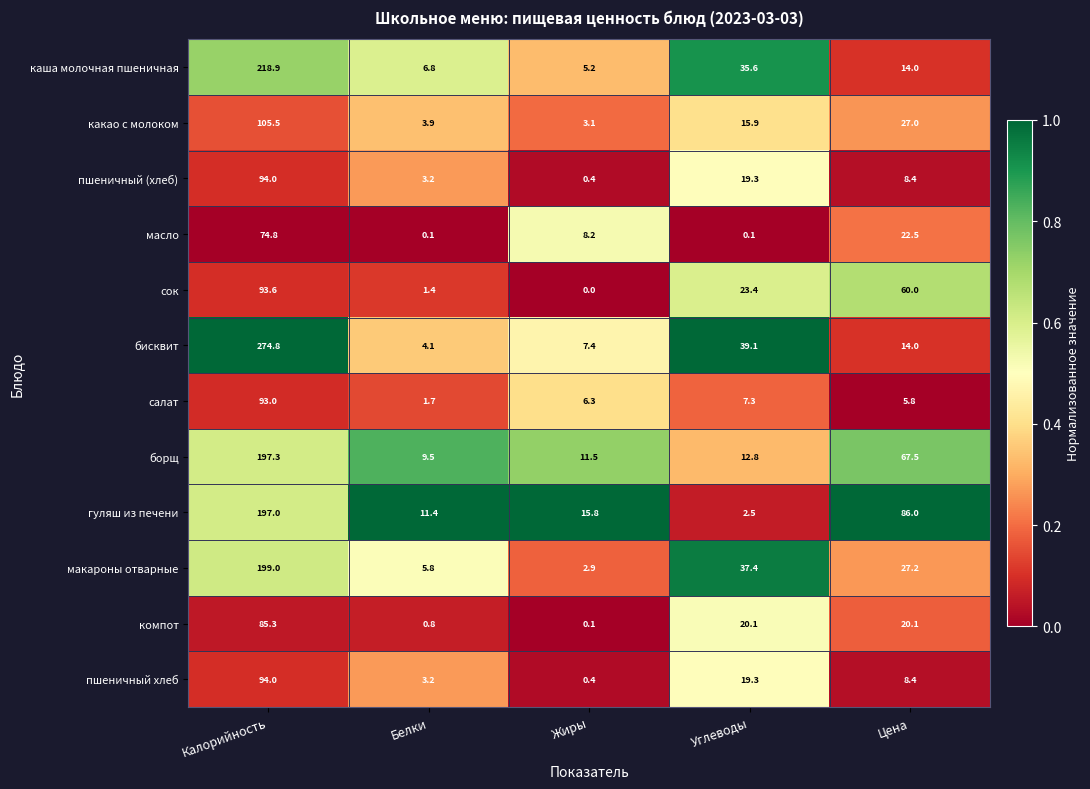

At which category does the chart reach its minimum across all series?

Жиры